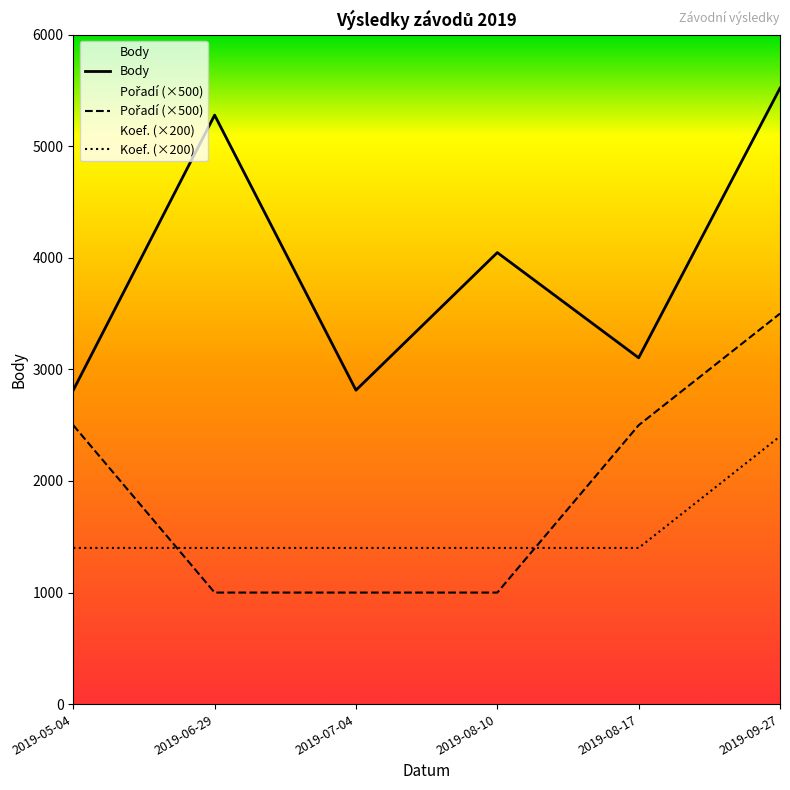

True or false: Pořadí has more than 1 points higher than both neighbors.

False